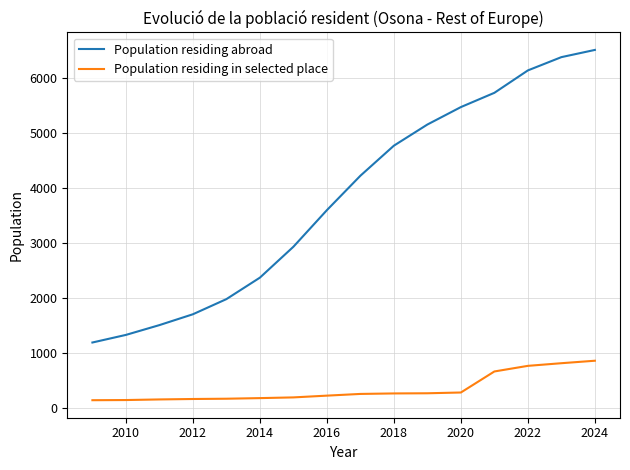

Does the chart display data point markers on the line(s)?

No